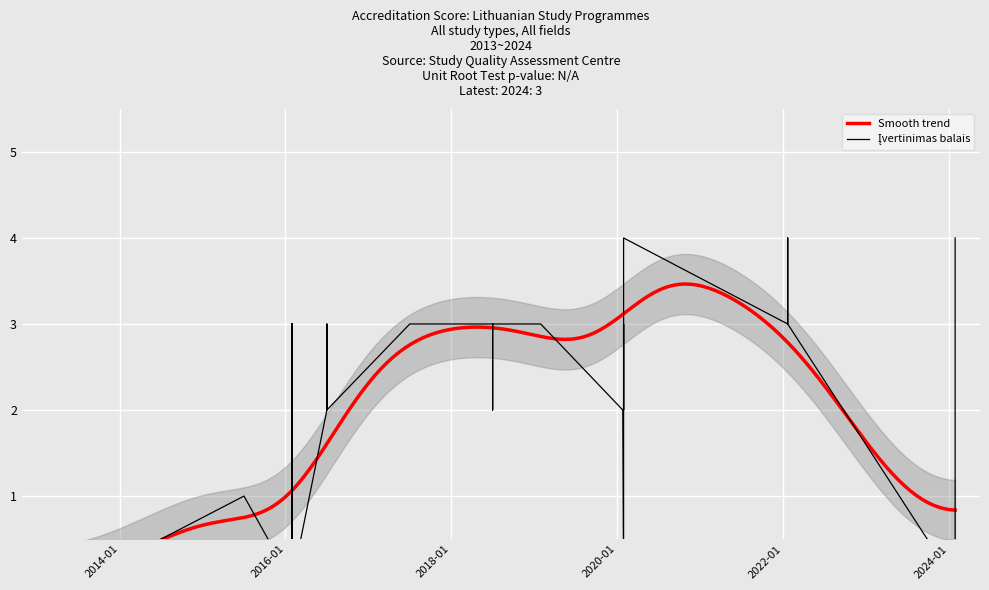

What is the difference between the maximum and second lowest values?

4